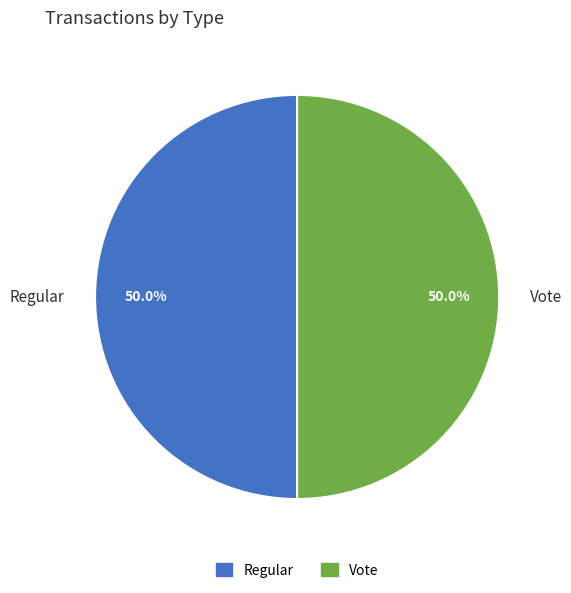

How many slices are in this pie chart?

2